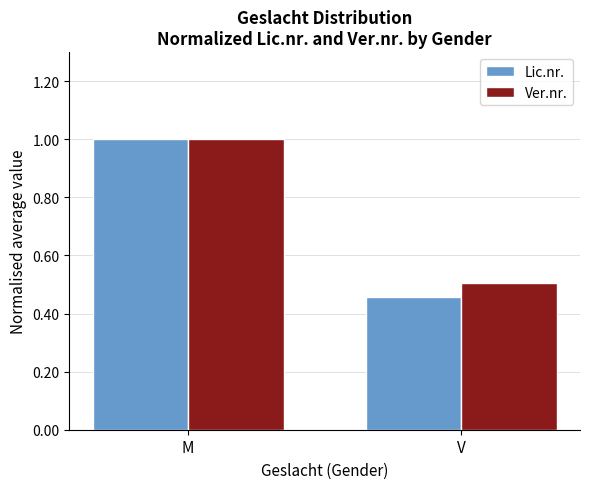

How many Ver.nr. values are between 0 and 1?

2